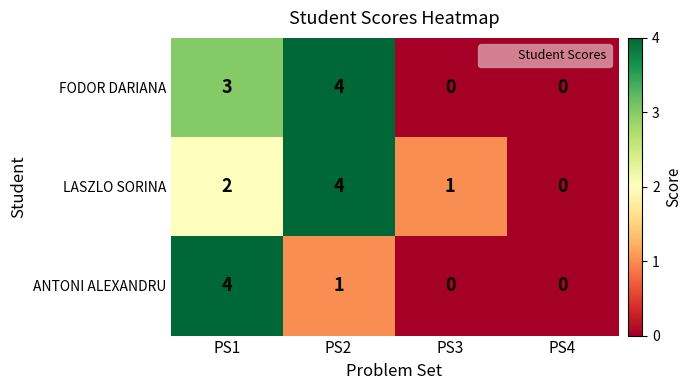

At which label does ANTONI ALEXANDRU first exceed 1?

PS1